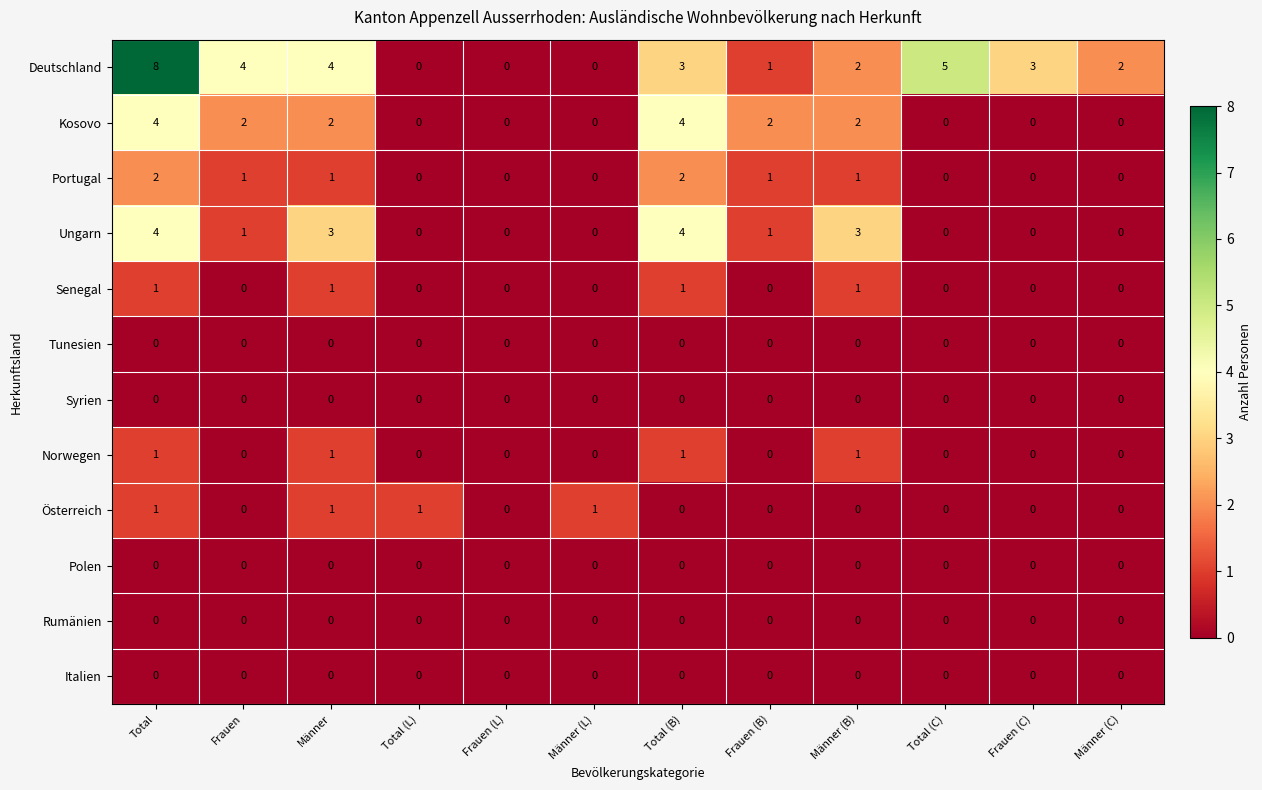

The Polen series shows 0 at Total (L). True or false?

True